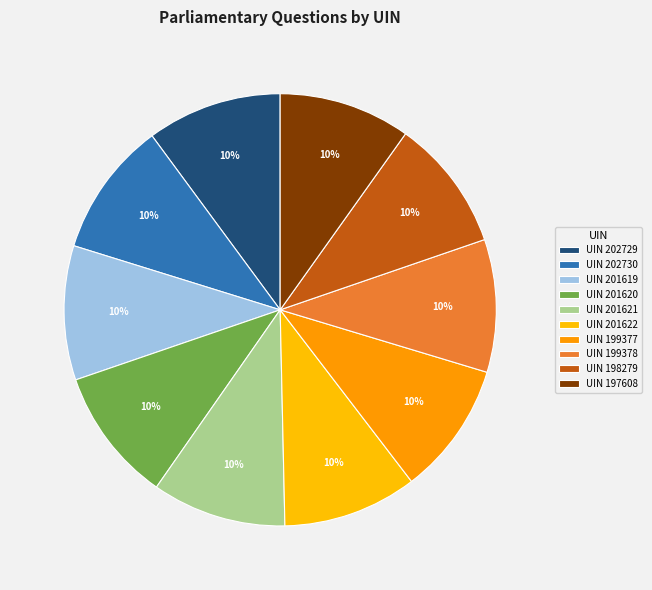

What is the largest slice in the pie chart?

202730